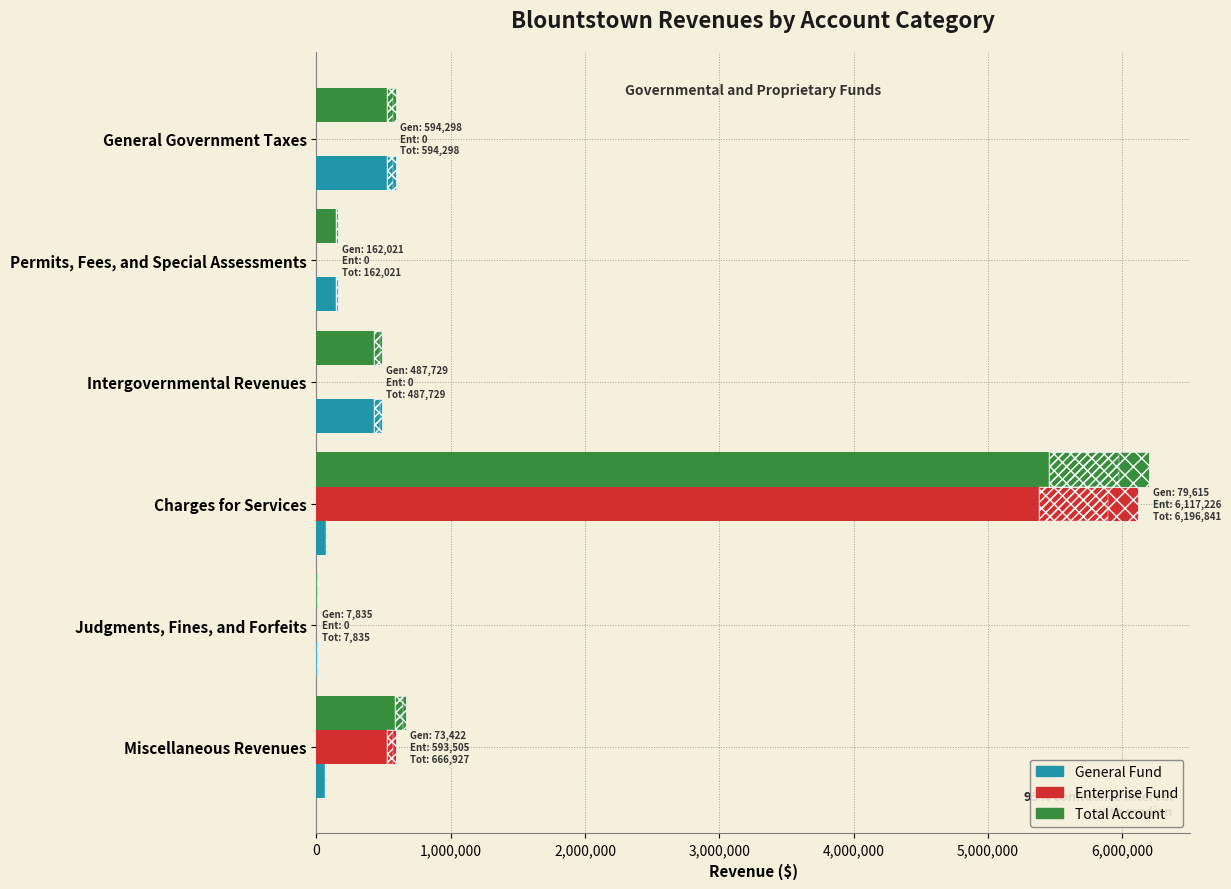

How many series are shown in this chart?

3